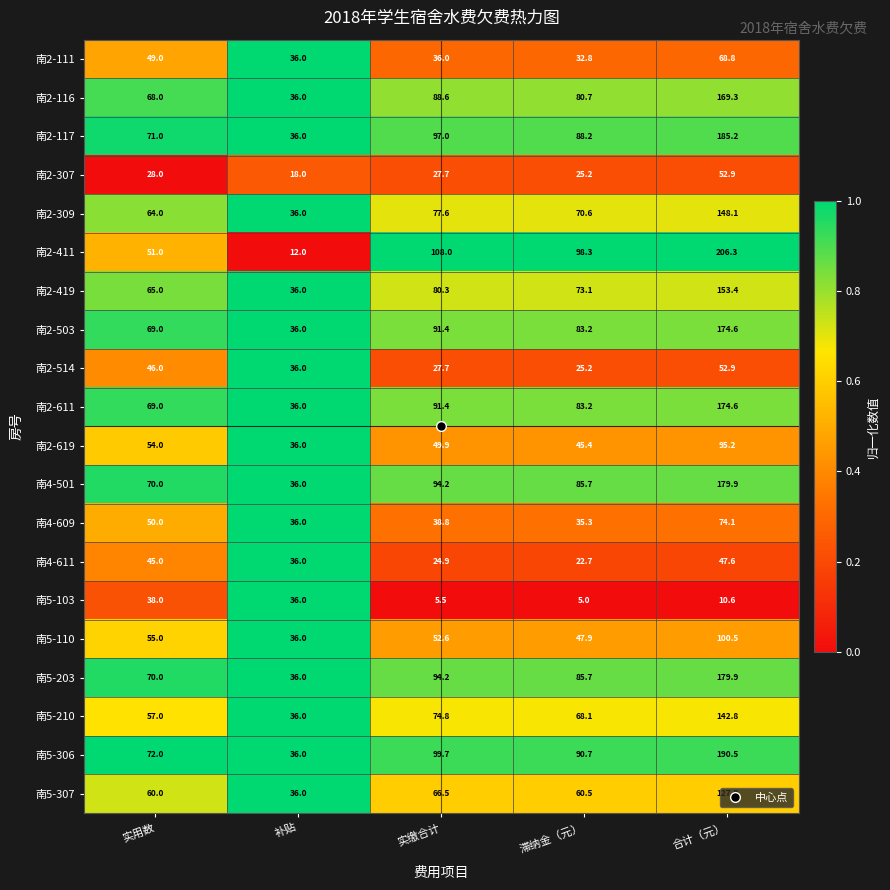

What is the difference between the 南2-411 values at 补贴 and 实缴合计?

96.0